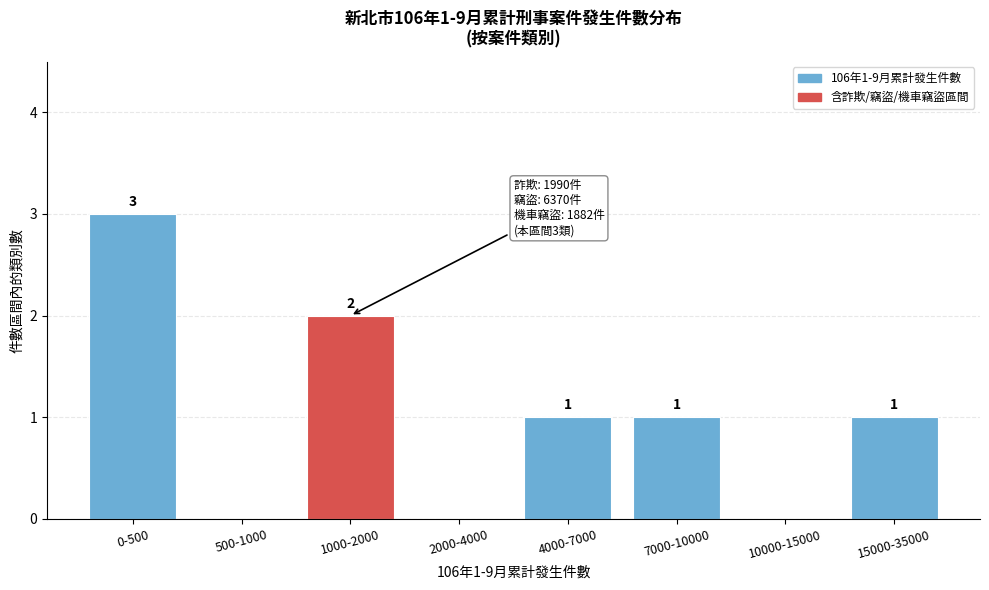

Reading left to right, transcribe all the data shown in this chart.

0-500=3	500-1000=0	1000-2000=2	2000-4000=0	4000-7000=1	7000-10000=1	10000-15000=0	15000-35000=1